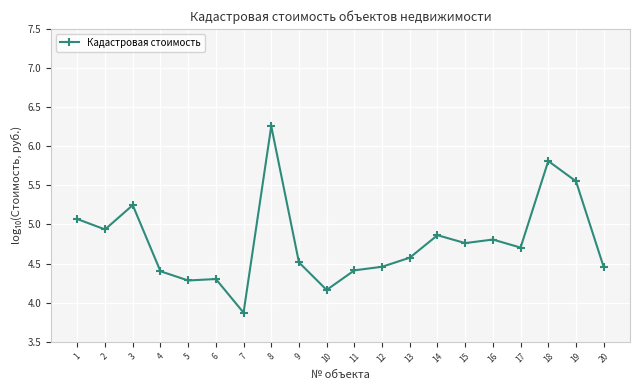

Is it true that the value at 9 is 4.5?

True